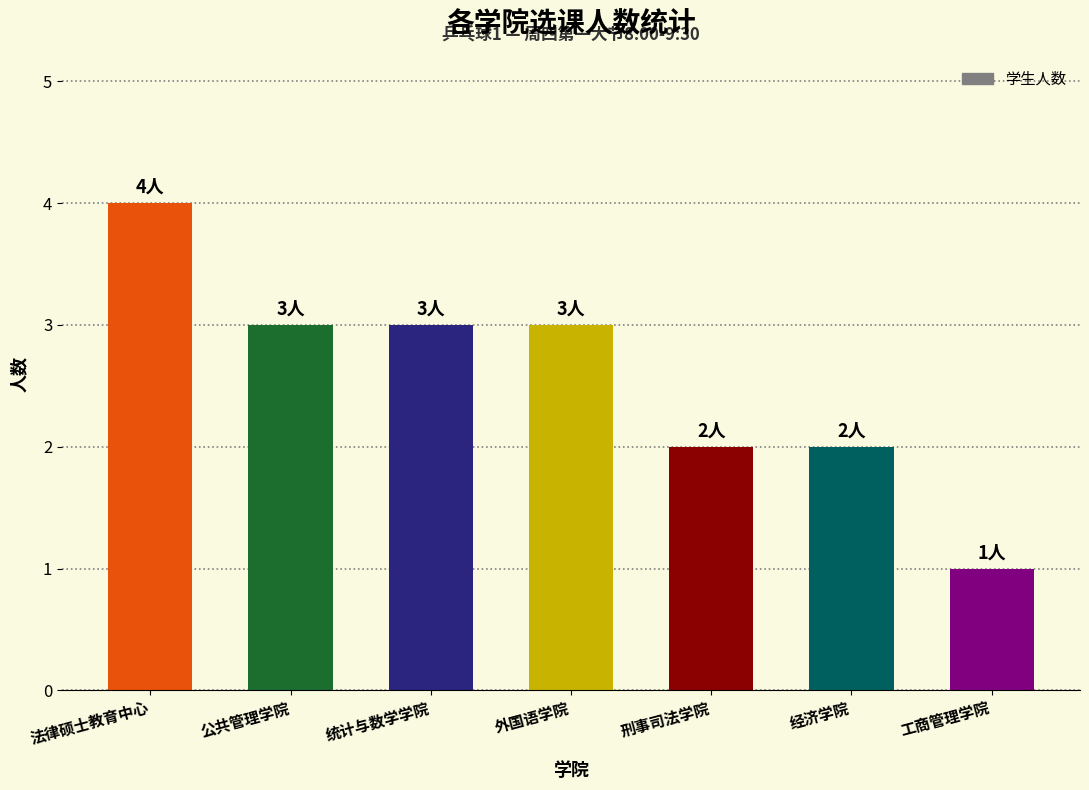

What is the label of the 2nd bar from the left?

公共管理学院